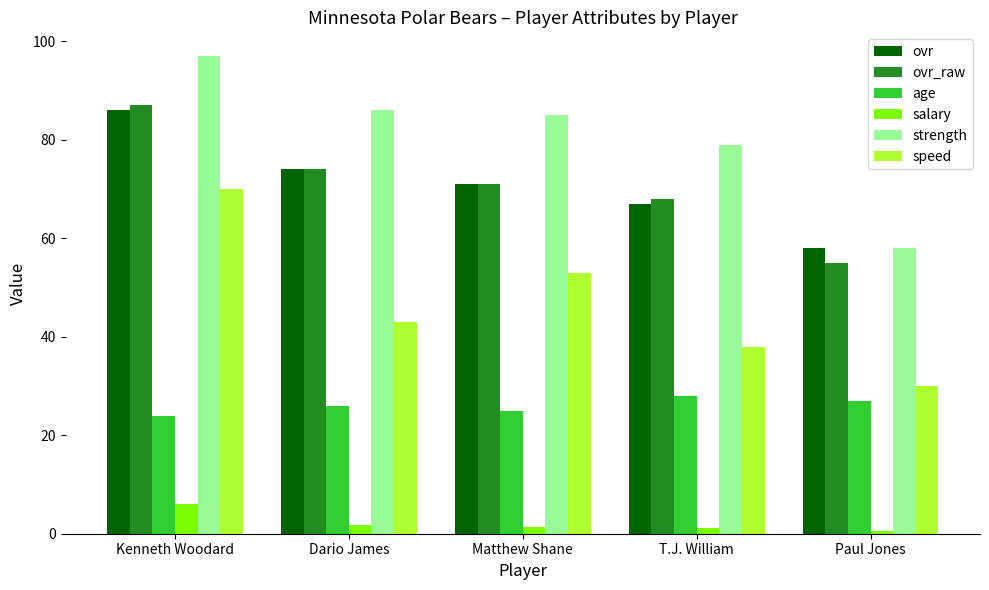

Is the value of ovr_raw at T.J. William greater than the value of age at Kenneth Woodard?

Yes